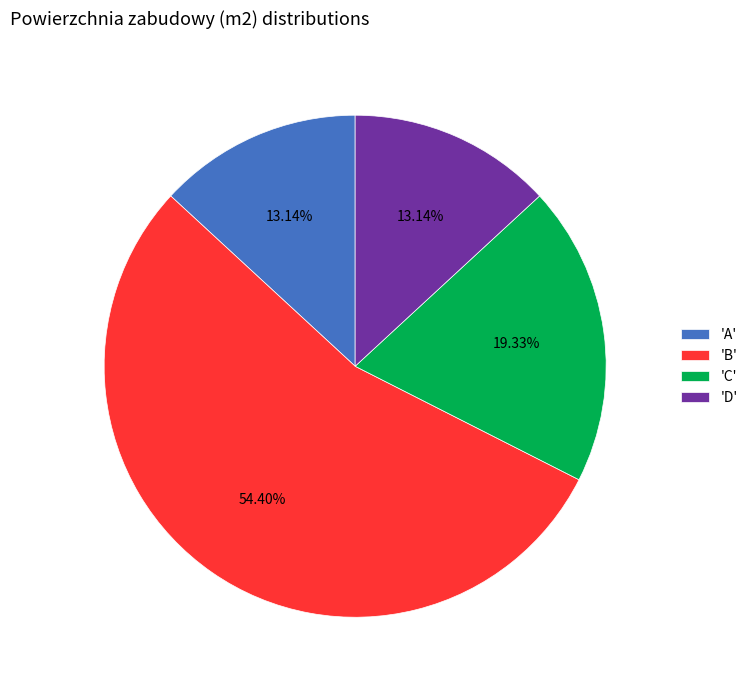

Between 'B' and 'D', which is larger?

'B'